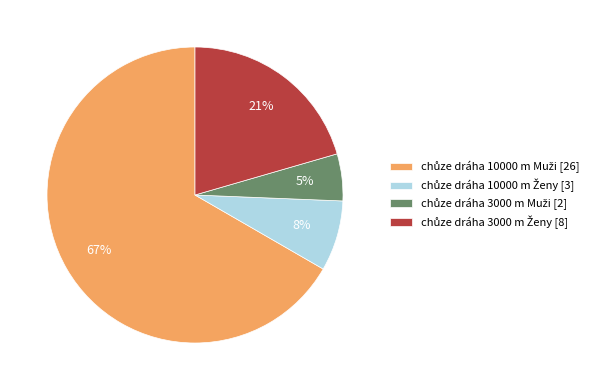

Is there any slice that represents more than half of the pie?

Yes